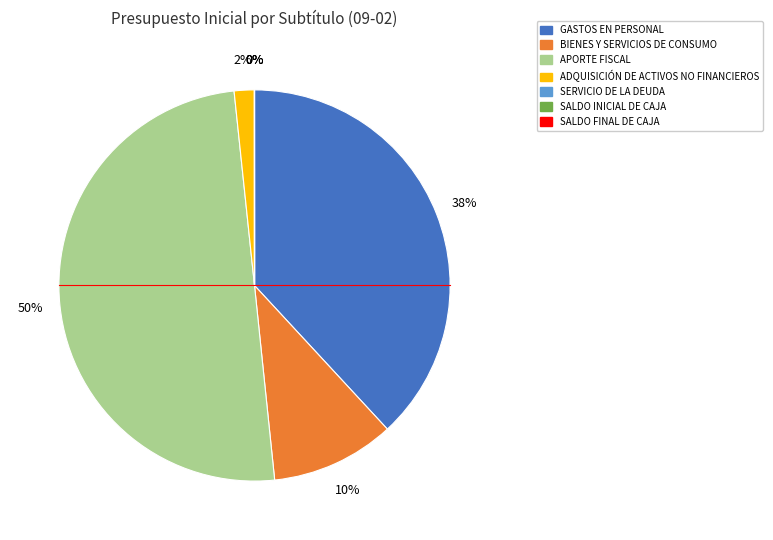

Between APORTE FISCAL and GASTOS EN PERSONAL, which is larger?

APORTE FISCAL